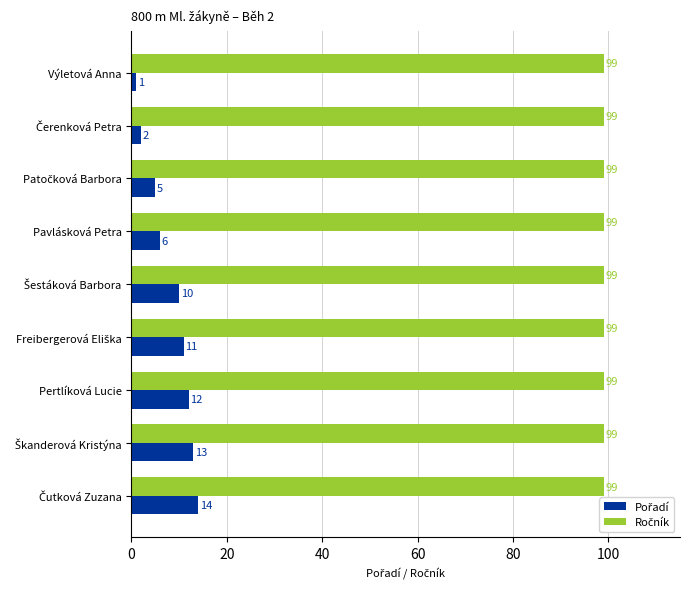

At how many categories does at least one series exceed 10?

9